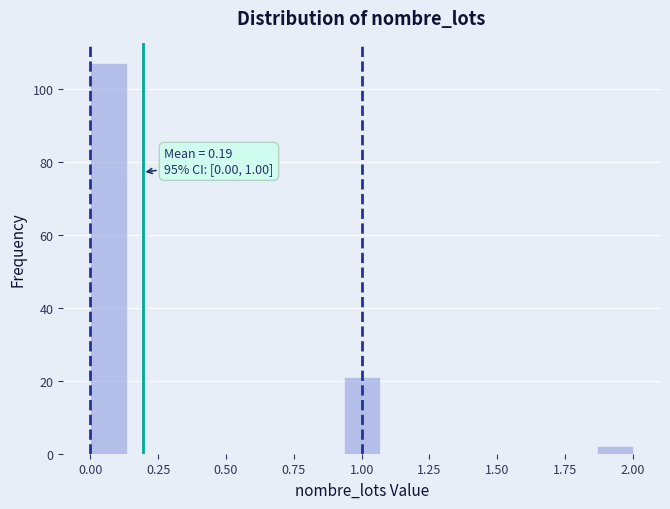

Read against the x-axis, roughly where is the centre of the tallest bar?

0.05